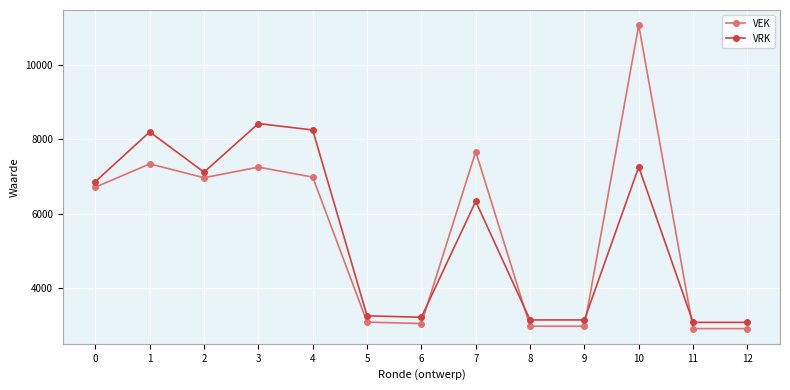

How many series are shown in this chart?

2